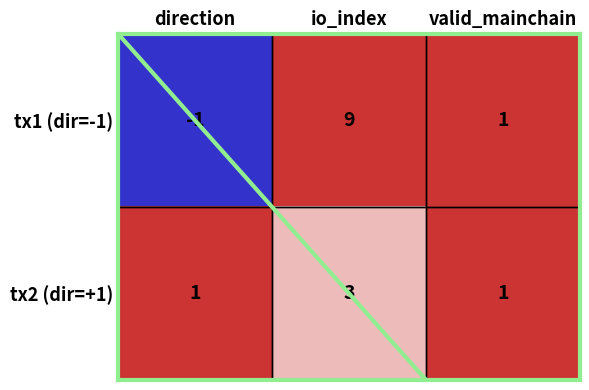

At which label does tx1 (dir=-1) reach its peak?

io_index